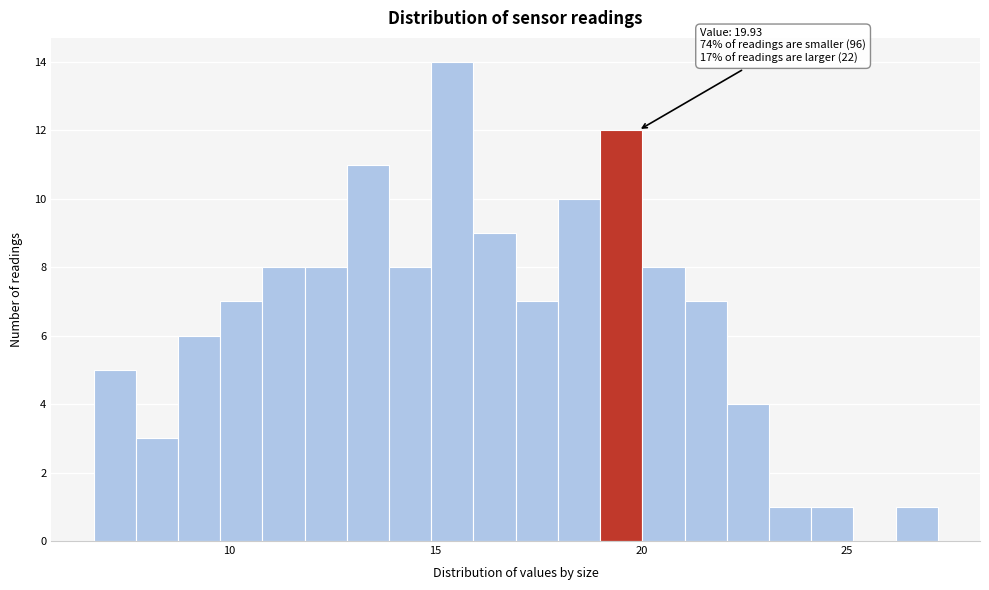

Around what value on the x-axis is the tallest bar? Give the approximate position of its centre, as read against the axis.

15.5